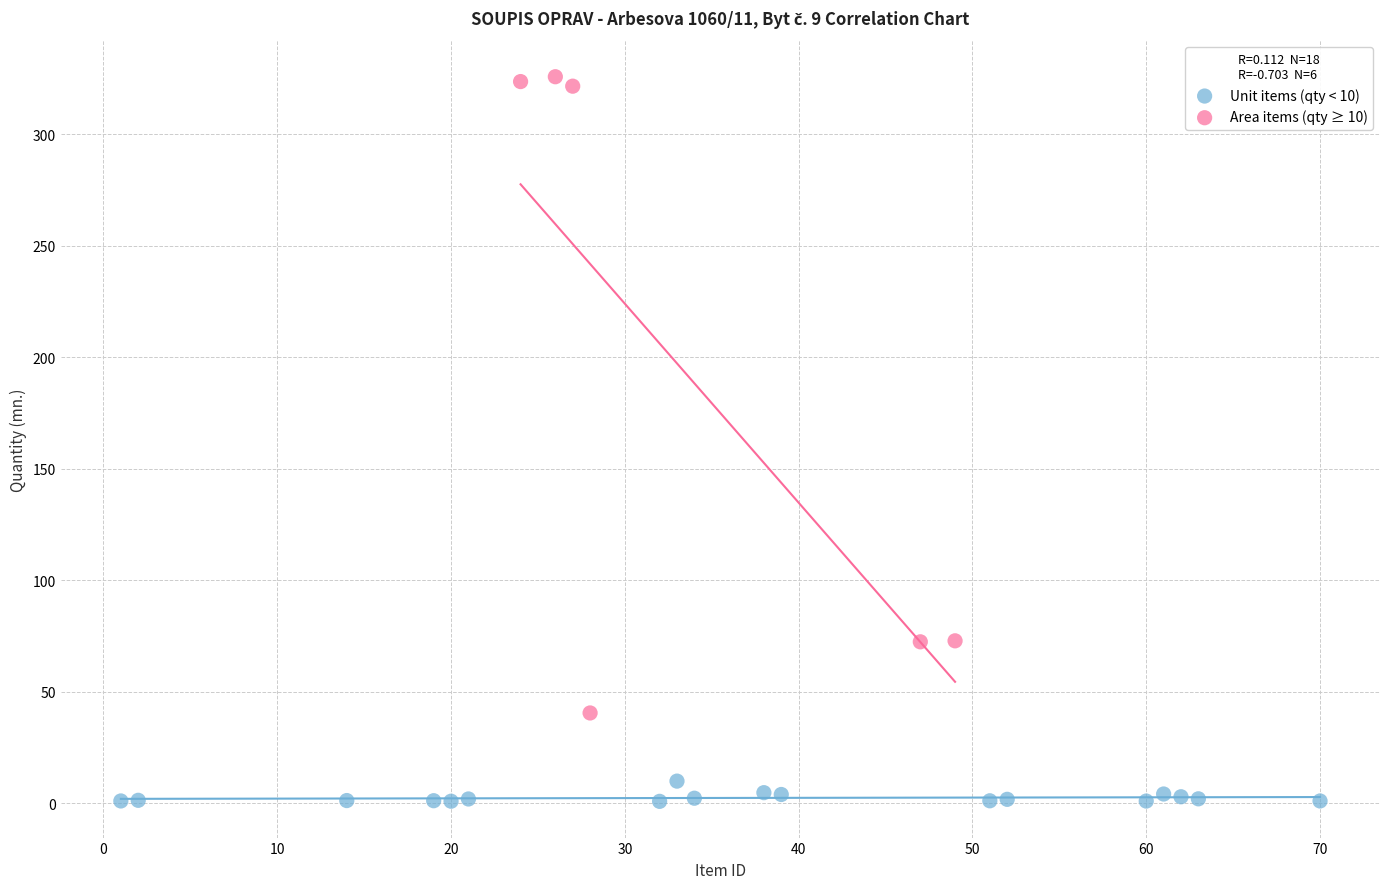

Which series reaches the maximum Y coordinate?

Area items (qty ≥ 10)